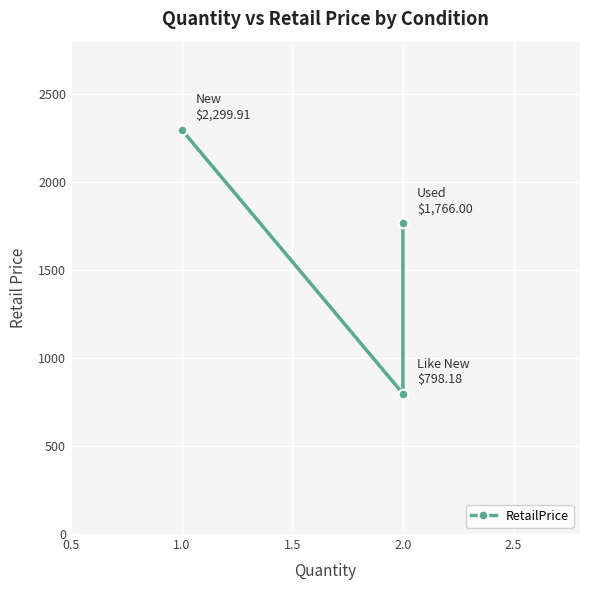

The chart shows a value of 323.3 at 2.0. True or false?

False